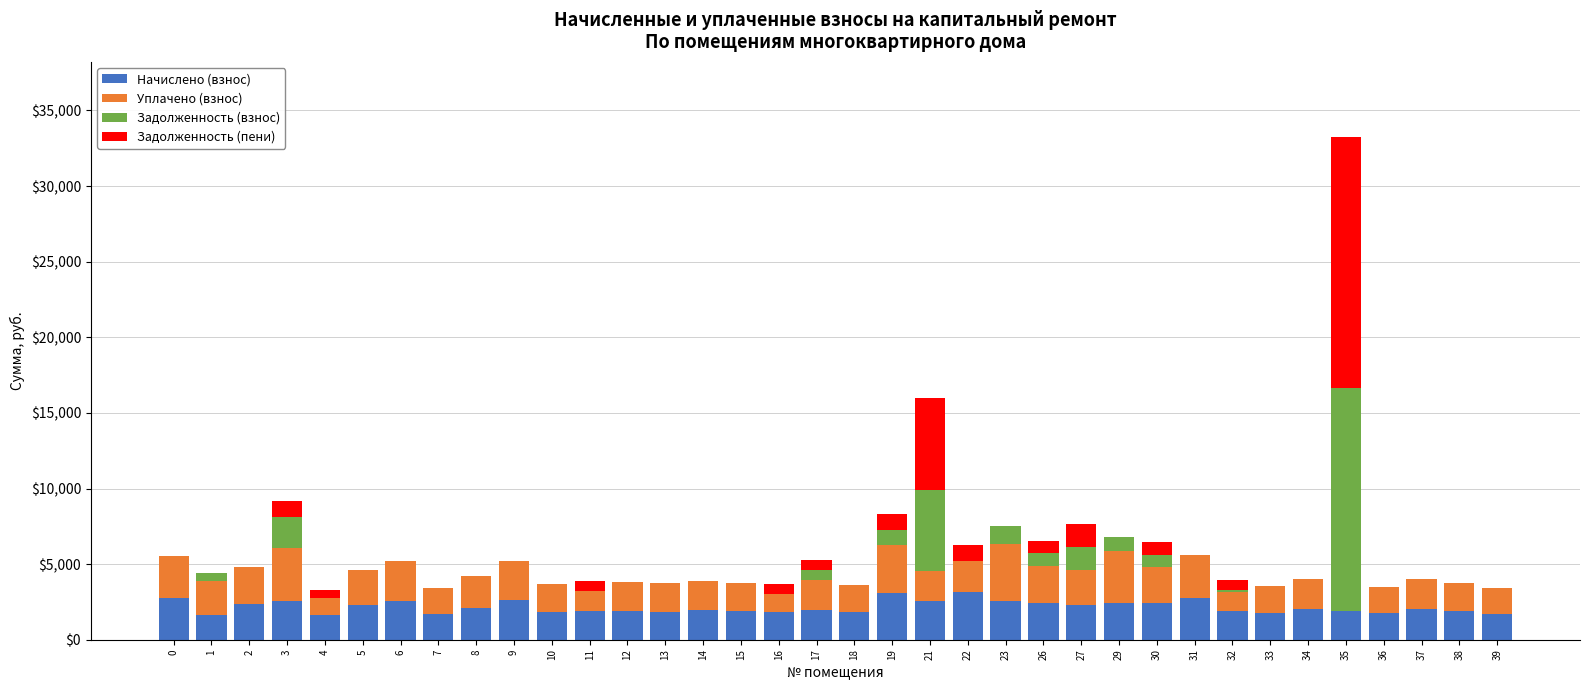

At which category is the sum across all series the highest?

35